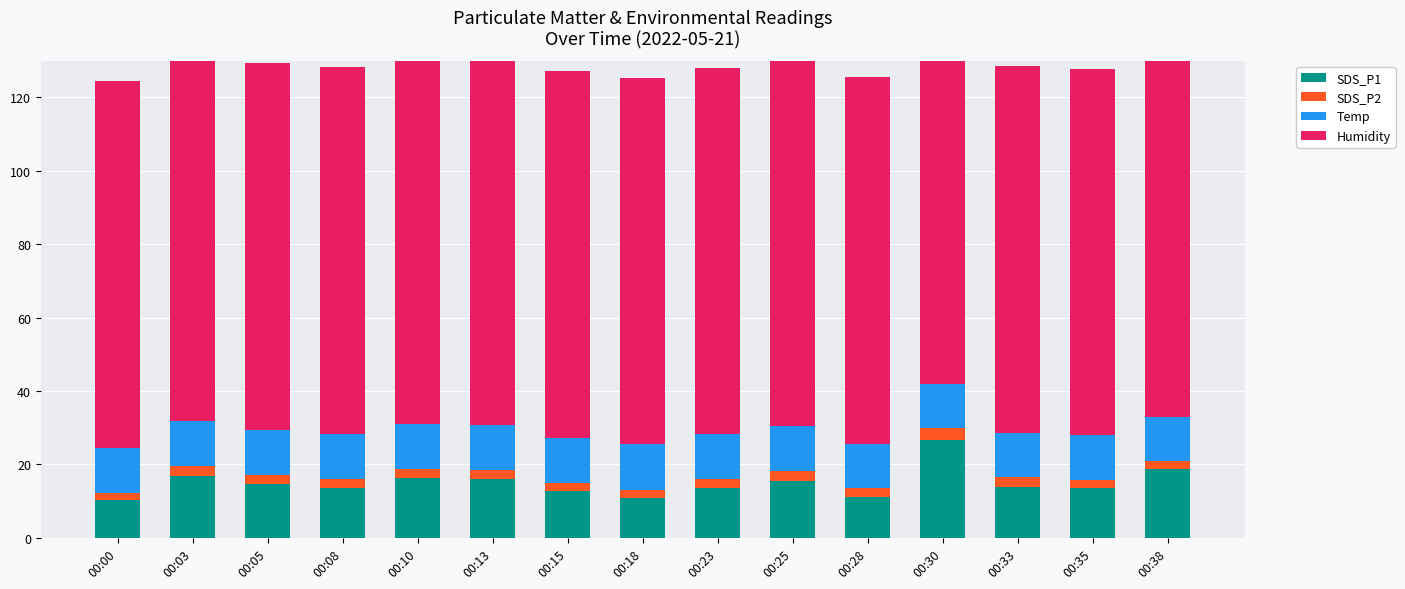

What is the sum of all Humidity values?

1498.5